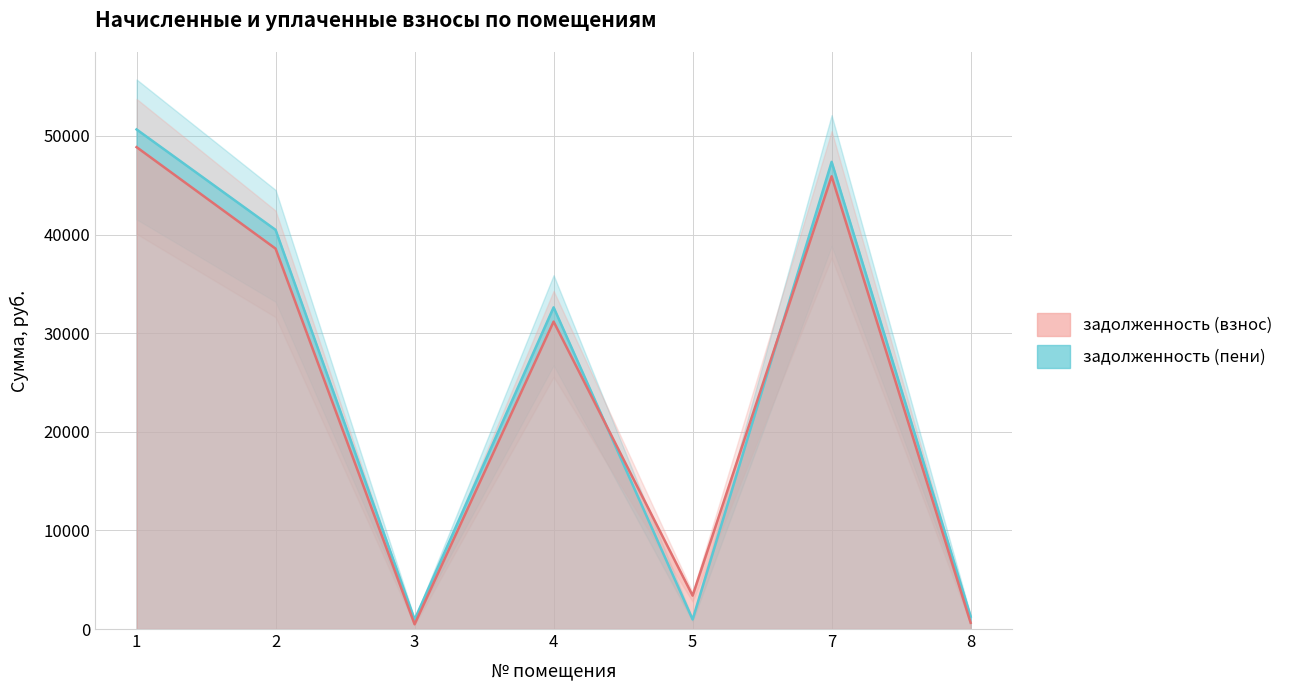

Which category has the highest value across all series?

1